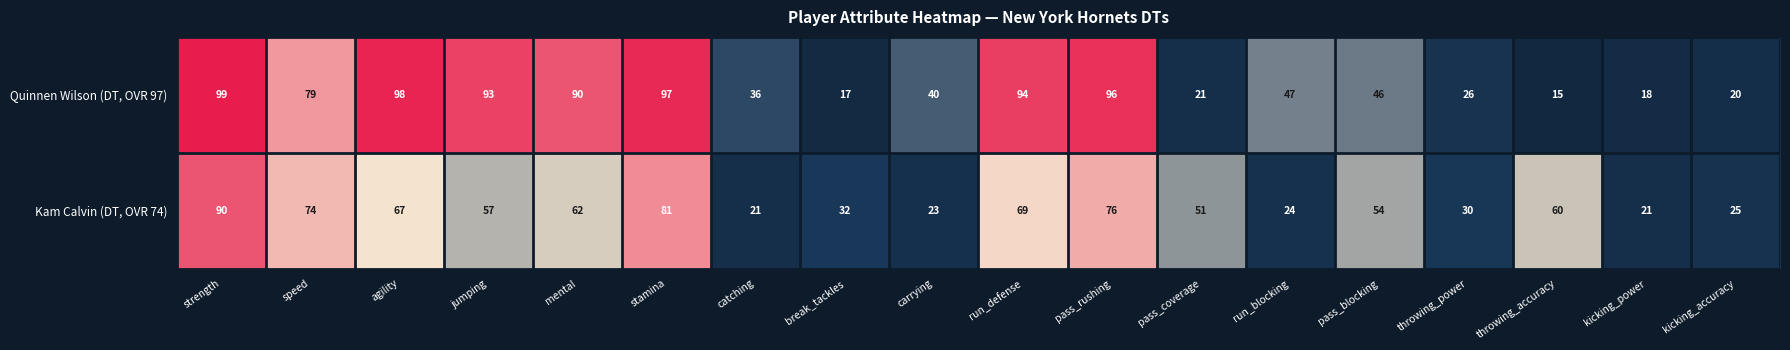

At which category is the sum across all series the highest?

strength